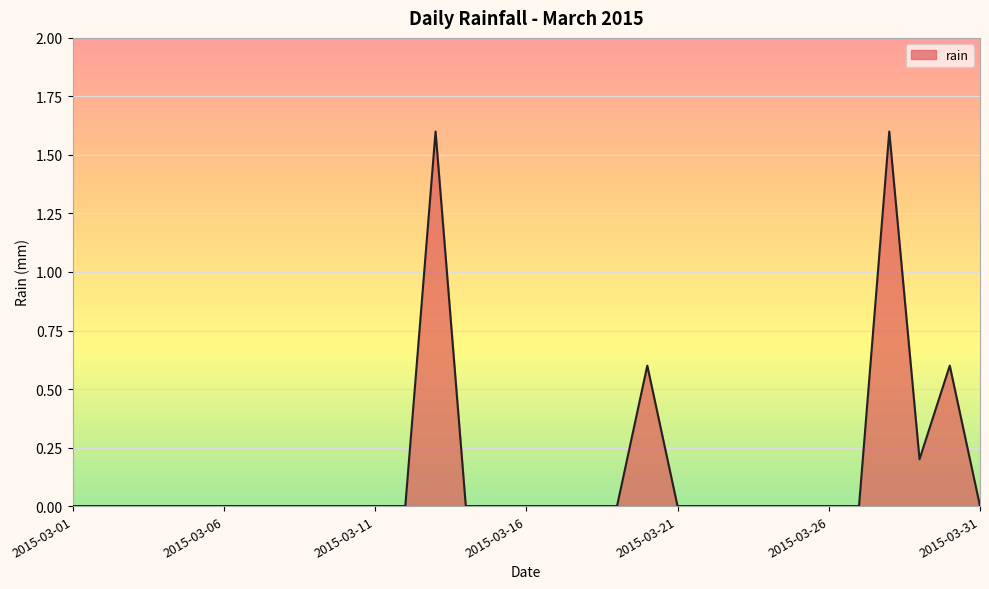

What is the maximum value shown in the chart?

1.6